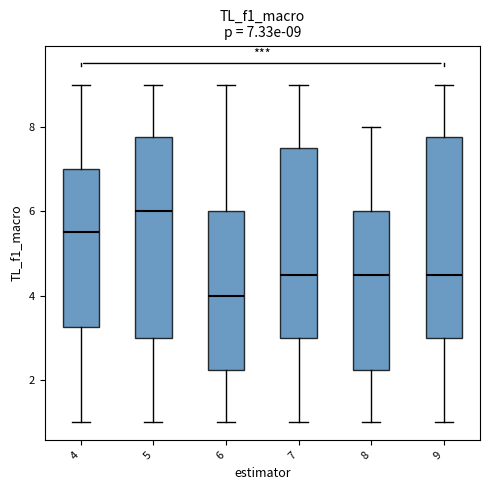

Which box's median line is the lowest?

6